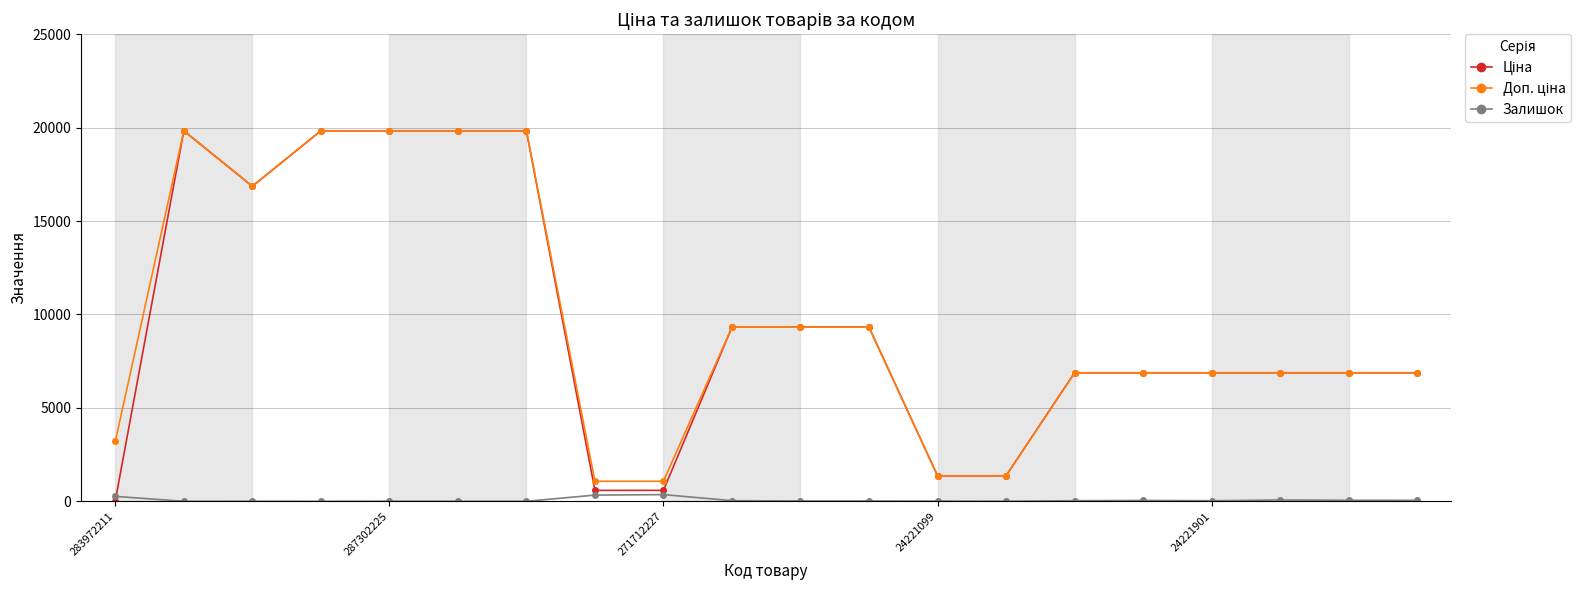

At how many categories does at least one series exceed 15966?

6